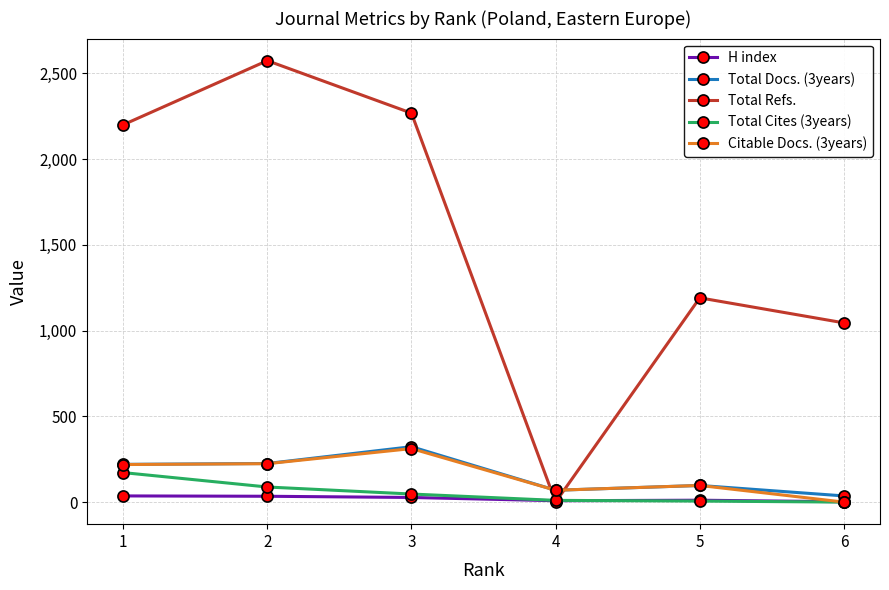

Which series has the widest spread of values?

Total Refs.